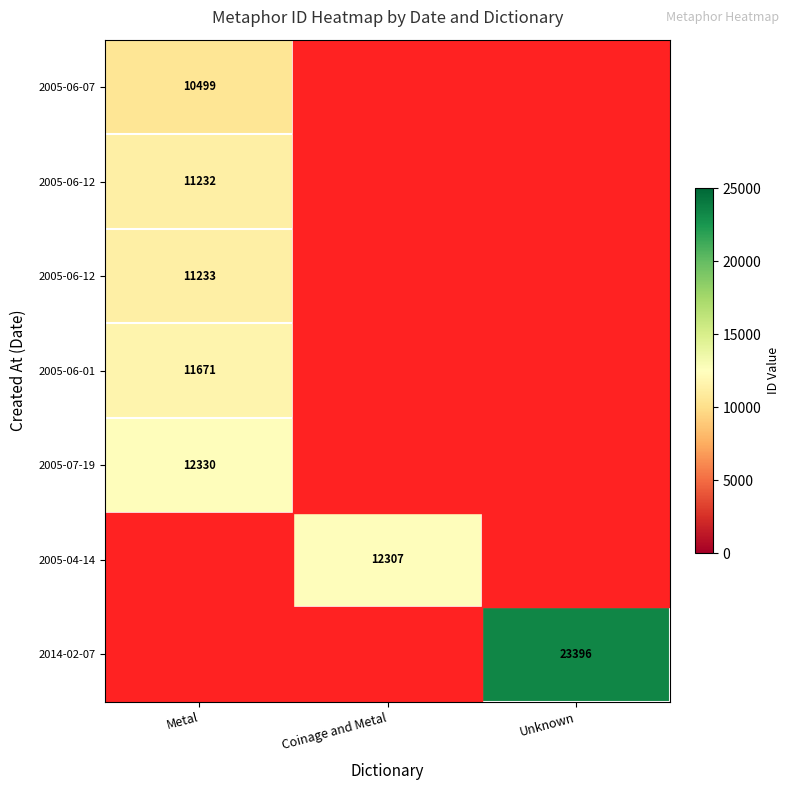

Which label corresponds to the smallest value in the chart?

Coinage and Metal